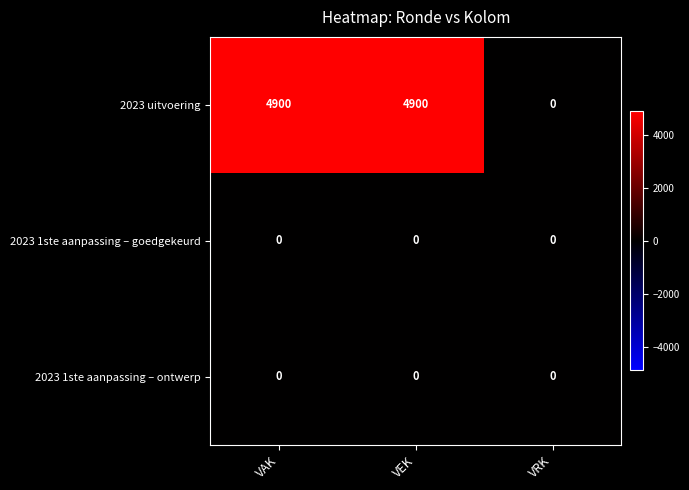

Reading left to right, extract all data points from this chart.

2023 uitvoering: VAK=4900	VEK=4900	VRK=0
2023 1ste aanpassing – goedgekeurd: VAK=0	VEK=0	VRK=0
2023 1ste aanpassing – ontwerp: VAK=0	VEK=0	VRK=0